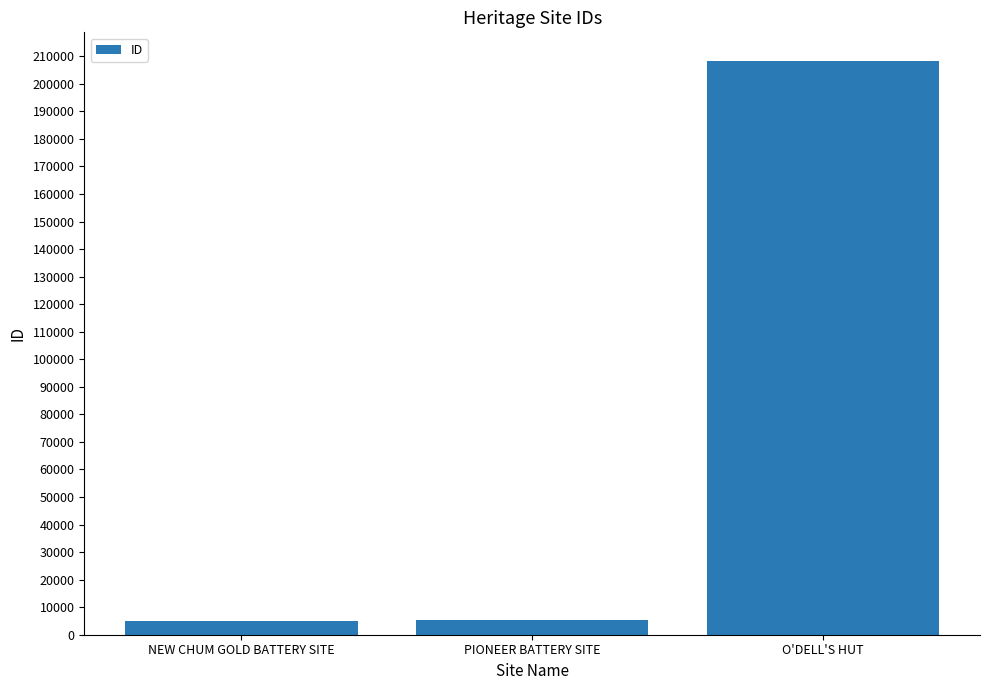

At which label is the value closest to 106628?

PIONEER BATTERY SITE